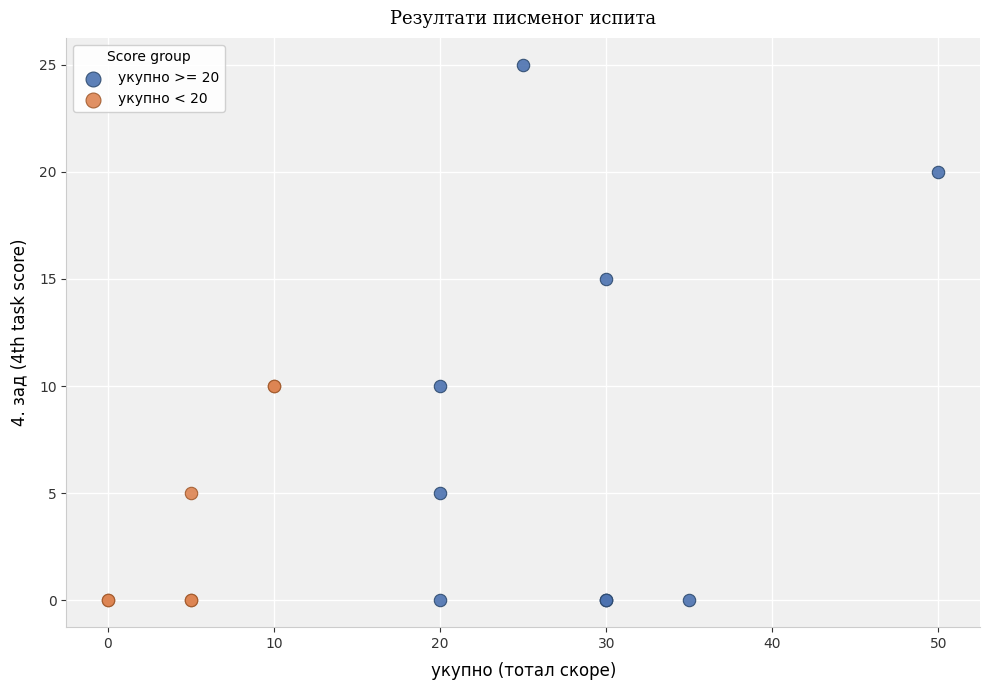

Which series reaches the maximum Y coordinate?

укупно >= 20